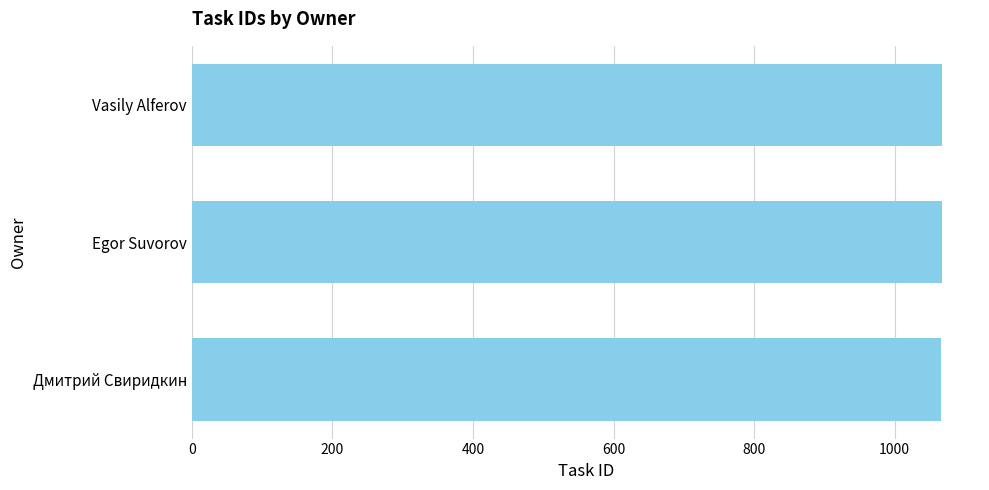

What value does the data have at Egor Suvorov?

1067